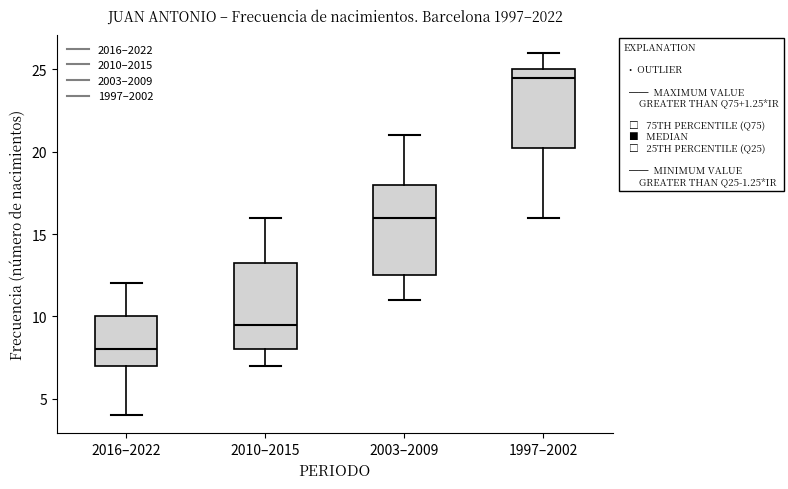

Reading left to right, transcribe this box plot: for each box, give where its median line is, the range the box spans, and where its two whiskers end, as read against the y-axis. The values are not printed on the chart, so give them approximately, as read against the axis.

2016–2022: median 8.0, box 7.0 to 10.0, whiskers 4.0 to 12.0
2010–2015: median 9.5, box 8.0 to 13.5, whiskers 7.0 to 16.0
2003–2009: median 16.0, box 12.5 to 18.0, whiskers 11.0 to 21.0
1997–2002: median 24.5, box 20.5 to 25.0, whiskers 16.0 to 26.0